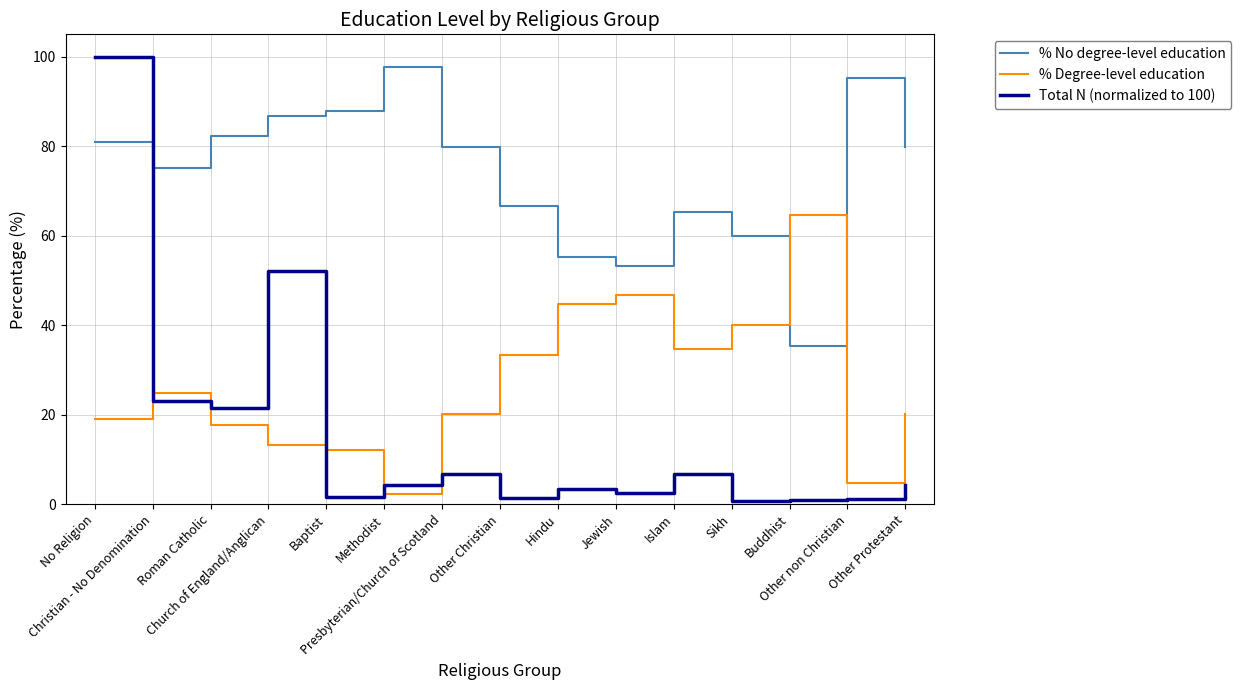

List the series in order of their overall mean, highest first.

% No degree-level education, % Degree-level education, Total N (normalized to 100)